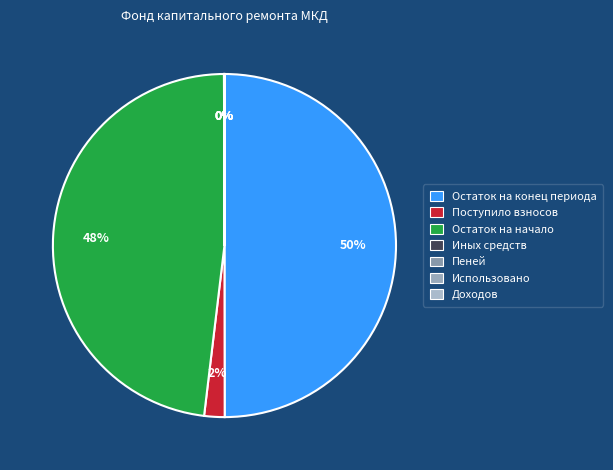

Between Использовано and Остаток на начало, which is larger?

Остаток на начало